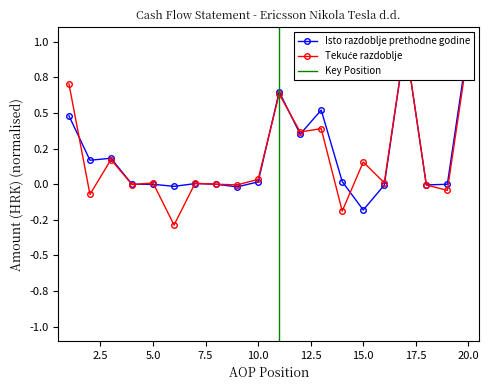

List the series in order of their overall mean, highest first.

Isto razdoblje prethodne godine, Tekuće razdoblje